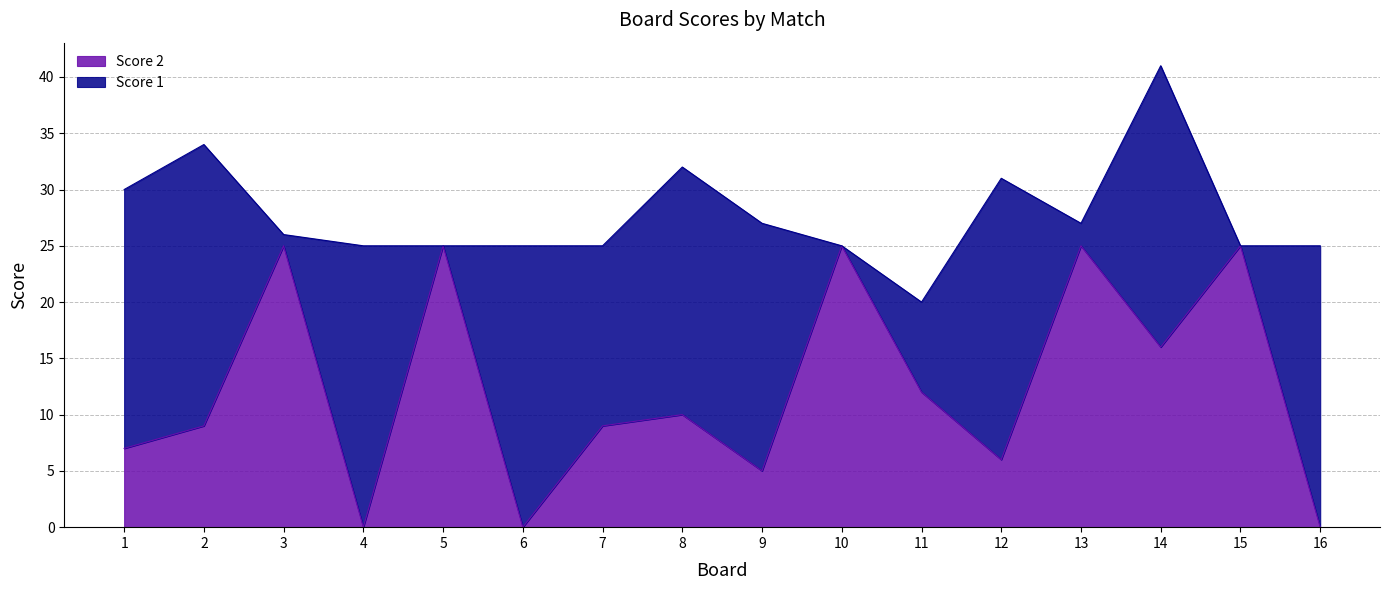

What is the value of the 3rd point from the left?

25